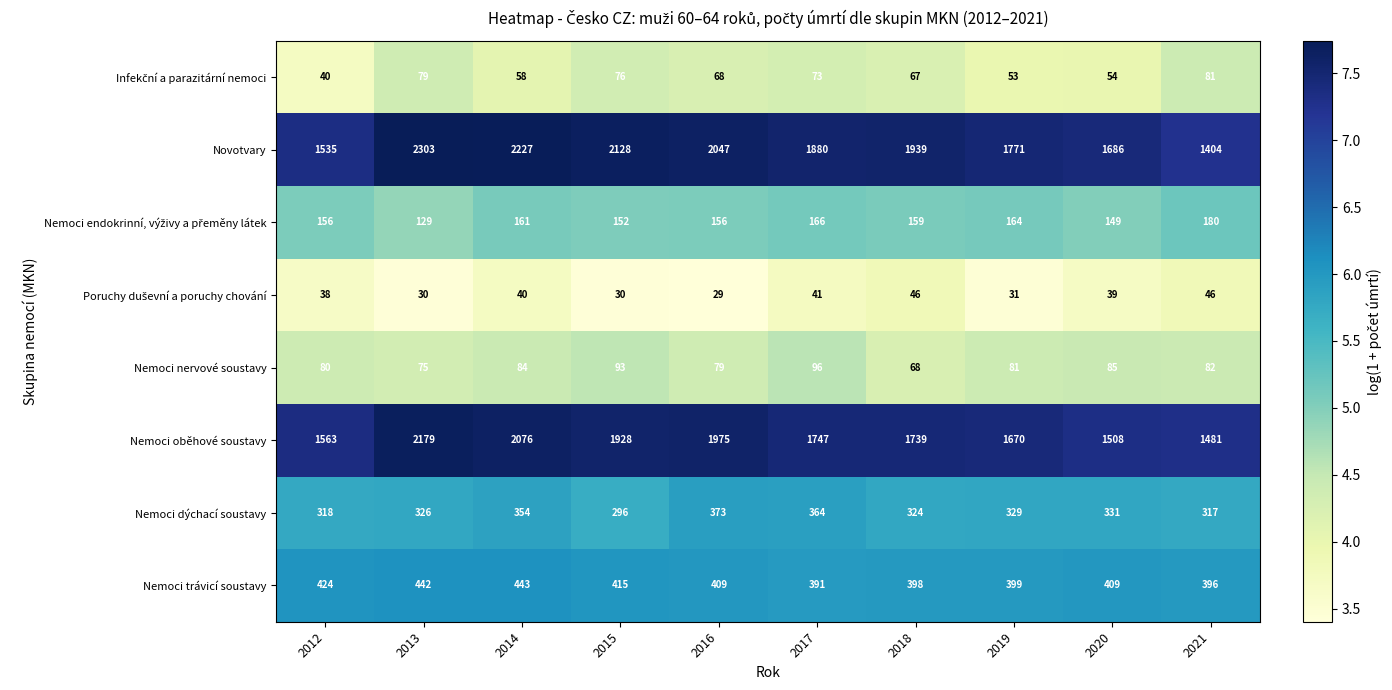

How many data points in Novotvary are less than 1939?

5